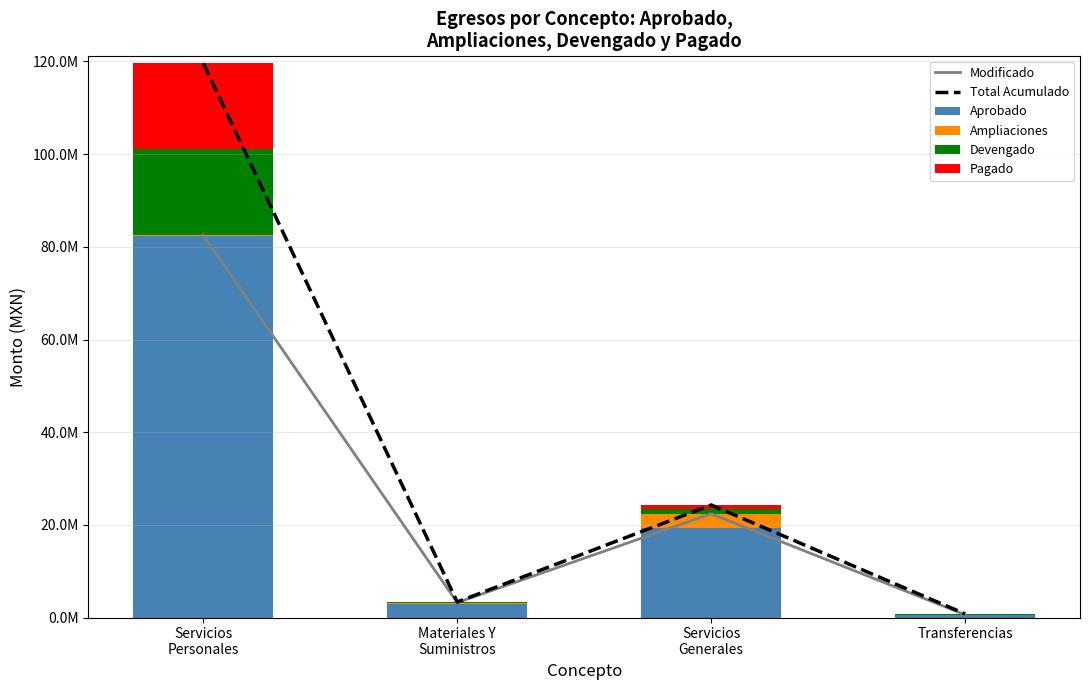

How many values in the Ampliaciones series are below 323450?

2